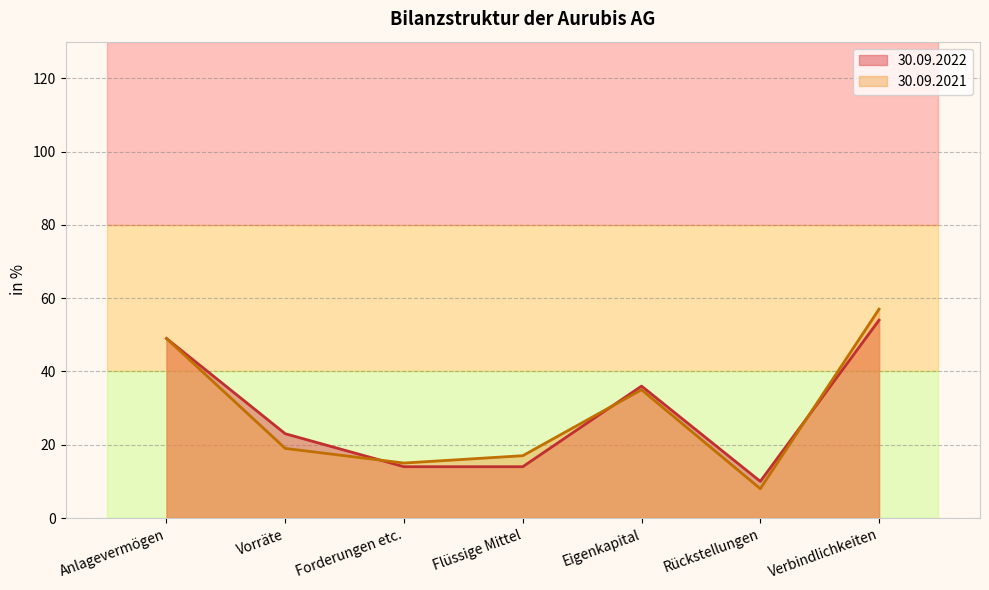

What is the difference between the maximum and minimum values in the 30.09.2022 series?

44